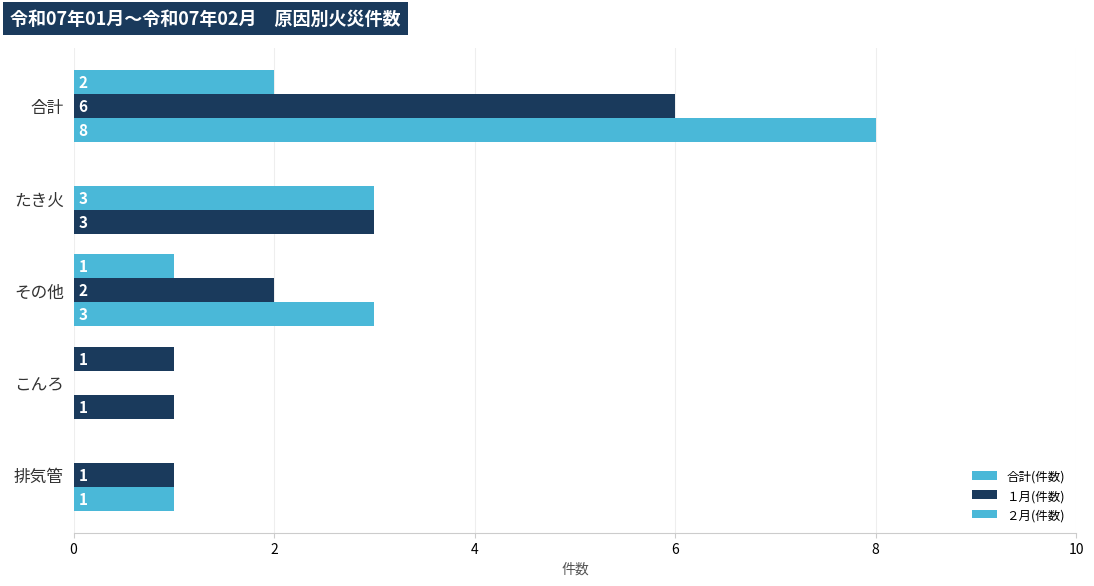

How many positive values does the ２月(件数) series have?

3